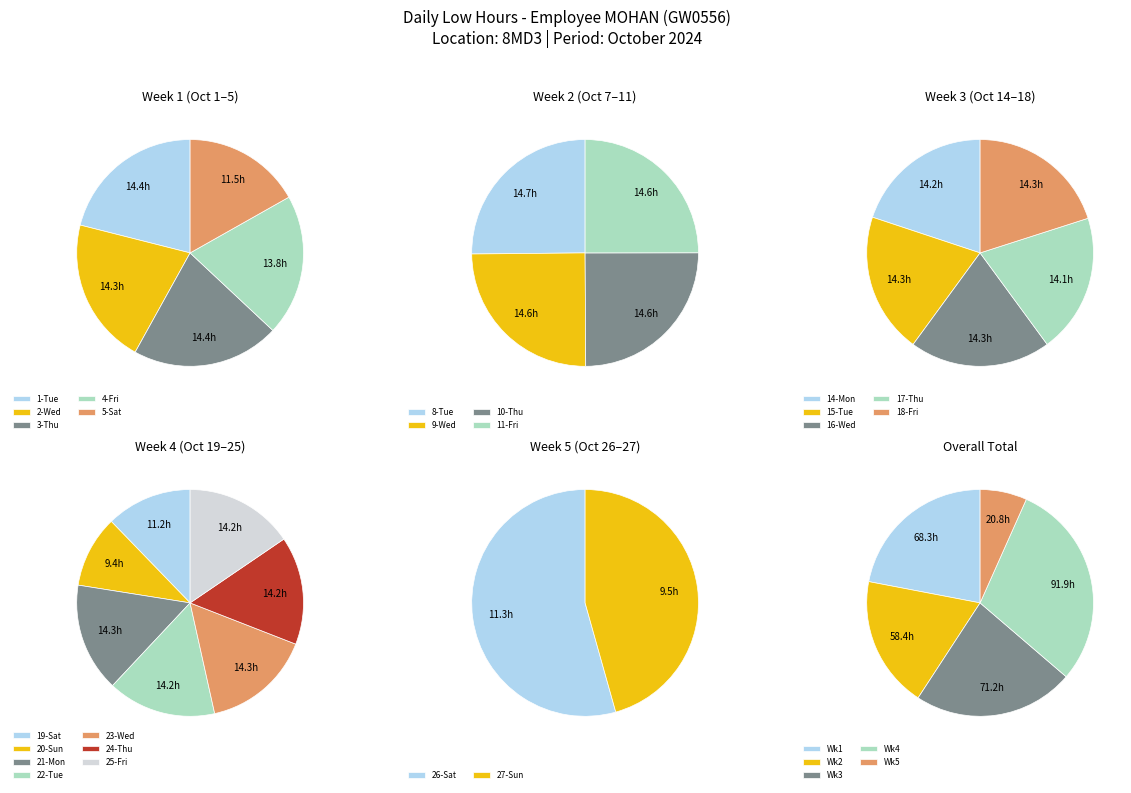

What is the change in value from 9-Wed to 21-Mon?

-0.3